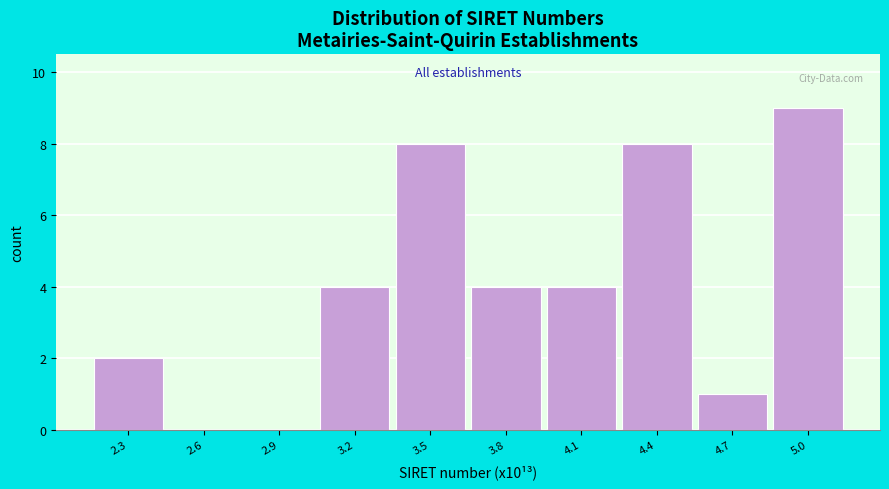

Reading left to right, transcribe this chart: for each bar, give the range it covers on the x-axis and its height. Neither the bar edges nor the heights are printed on the chart, so give them approximately, as read against the axes.

2.15 to 2.45: 2
2.45 to 2.75: 0
2.75 to 3.05: 0
3.05 to 3.35: 4
3.35 to 3.65: 8
3.65 to 3.95: 4
3.95 to 4.25: 4
4.25 to 4.55: 8
4.55 to 4.85: 1
4.85 to 5.15: 9